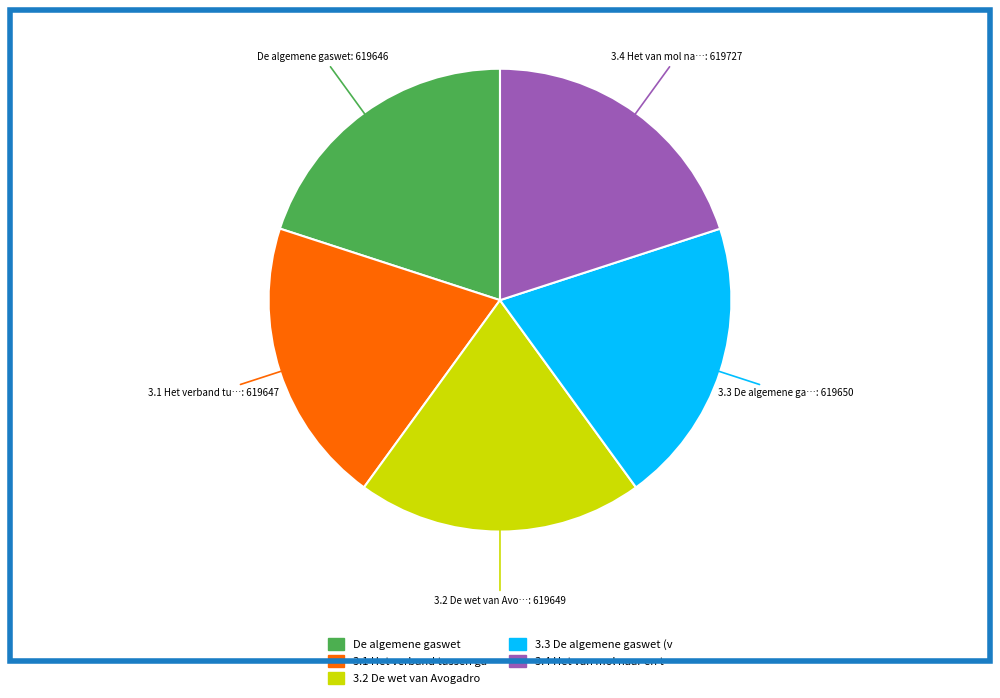

Is there any slice that represents more than half of the pie?

No